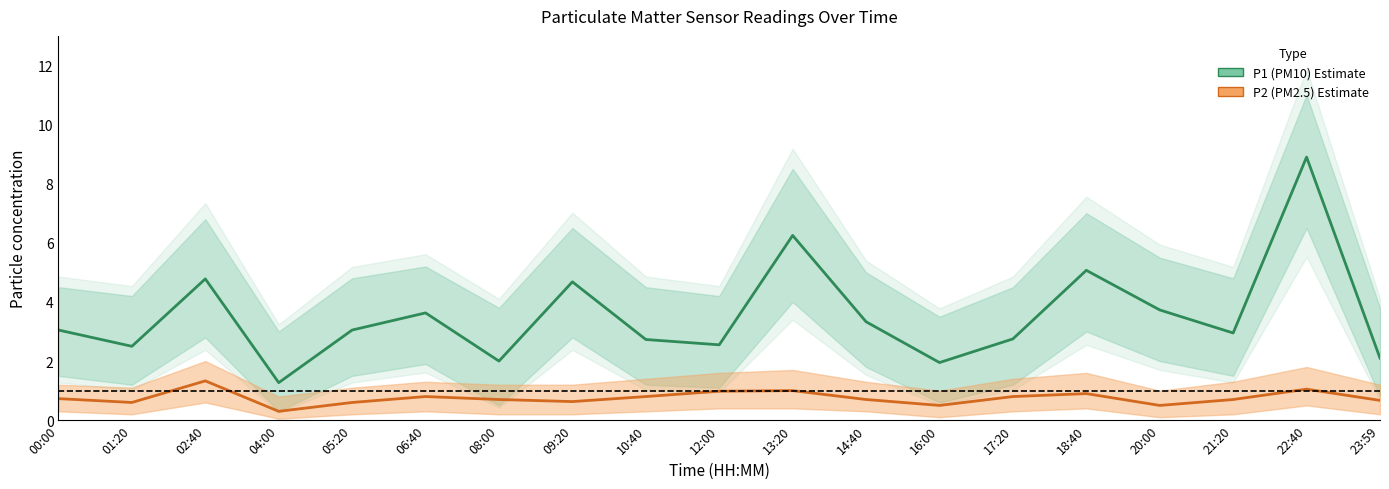

Where is P2 (PM2.5) nearest to the value 0?

04:00